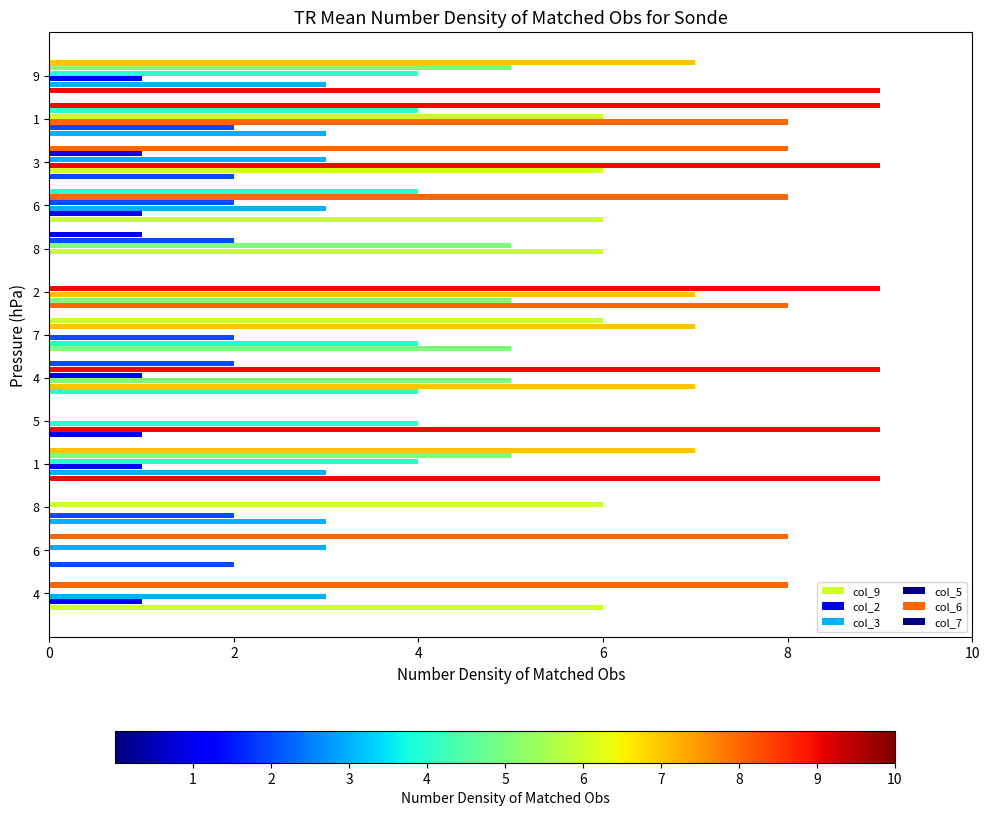

Count the number of data series in this chart.

6